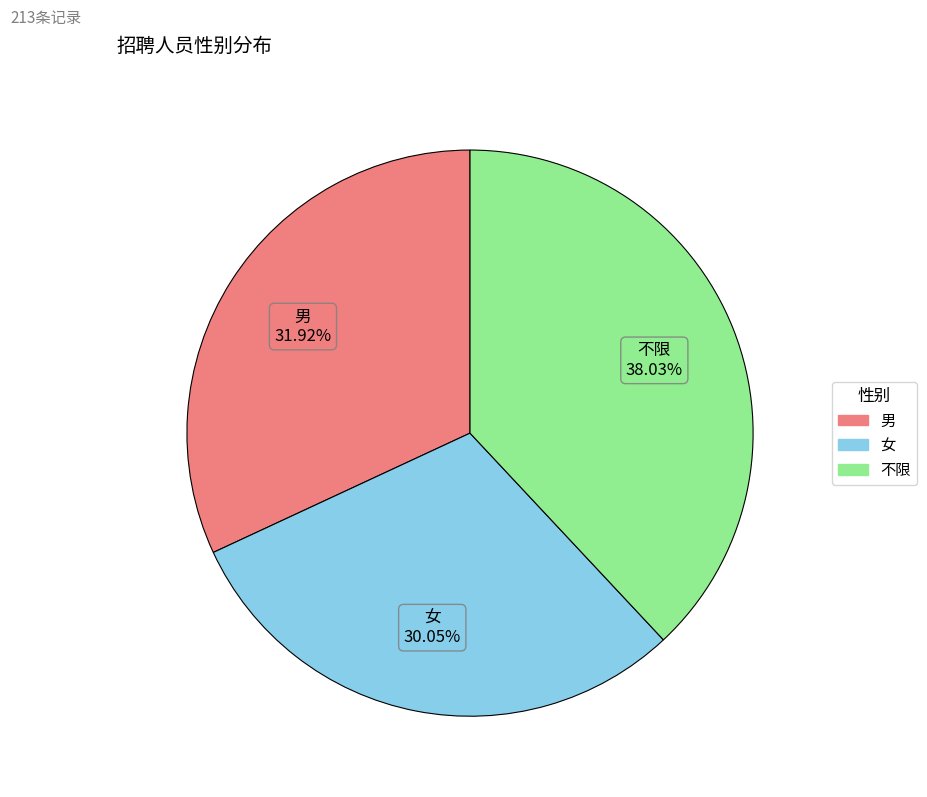

How many slices are in this pie chart?

3